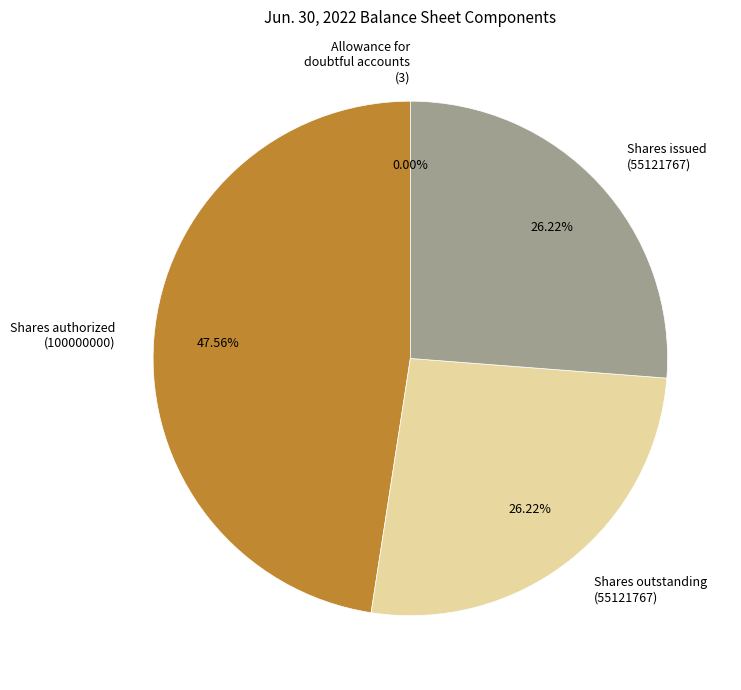

Is it true that Common stock, shares issued (in shares) is 15% of the pie?

False